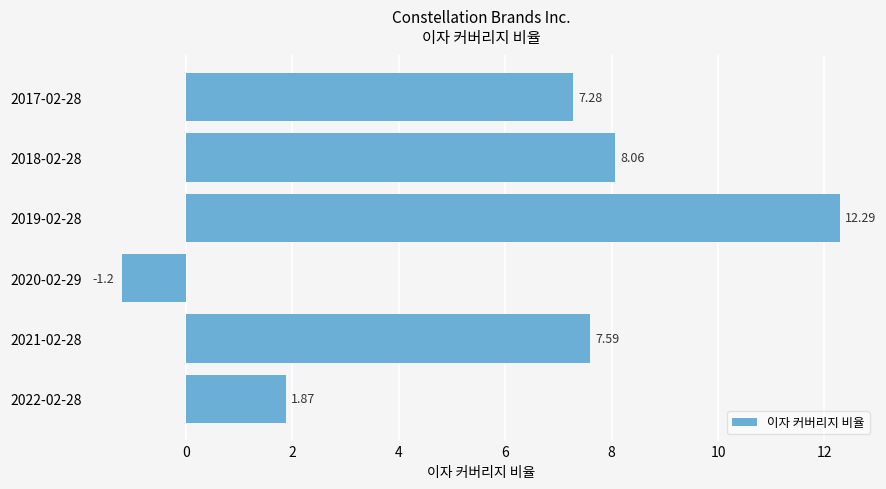

List the labels in order of value, smallest first.

2020-02-29, 2022-02-28, 2017-02-28, 2021-02-28, 2018-02-28, 2019-02-28